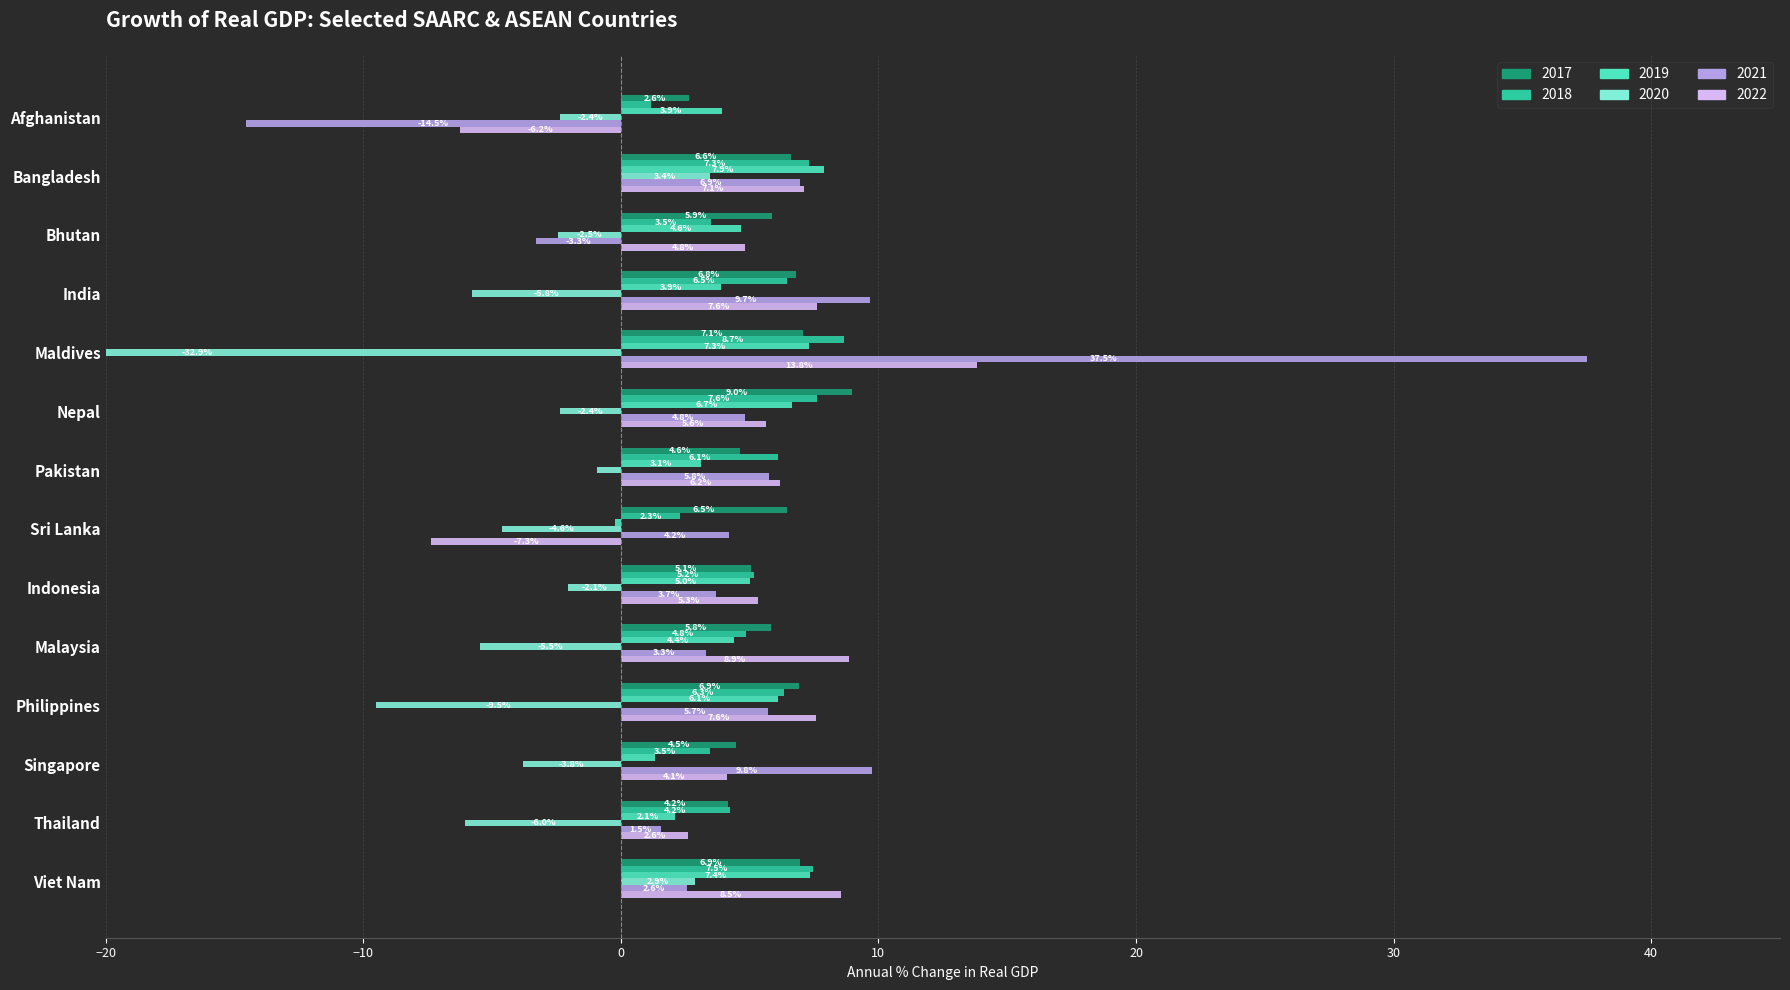

Is the value of 2017 at Singapore greater than the value of 2018 at India?

No